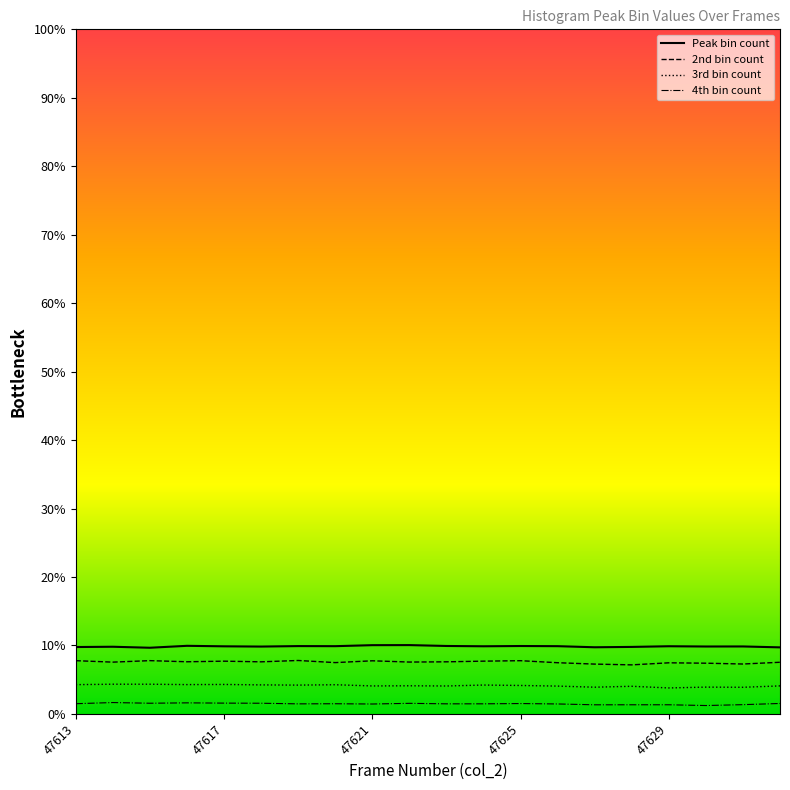

What position from the left is 10?

11